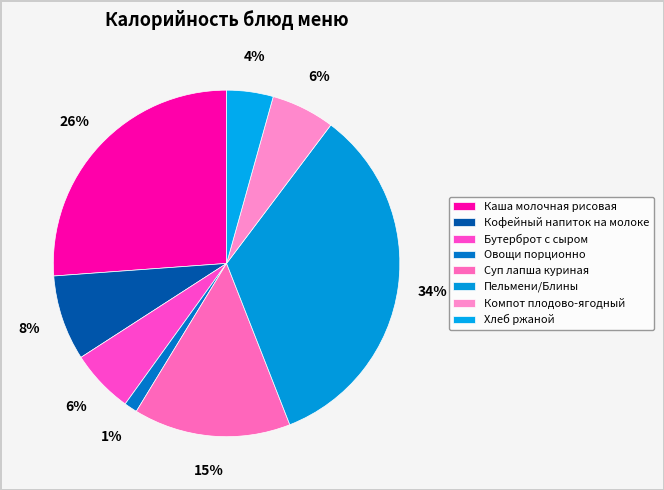

Combined, do Хлеб ржаной and Бутерброт с сыром account for over 50%?

No